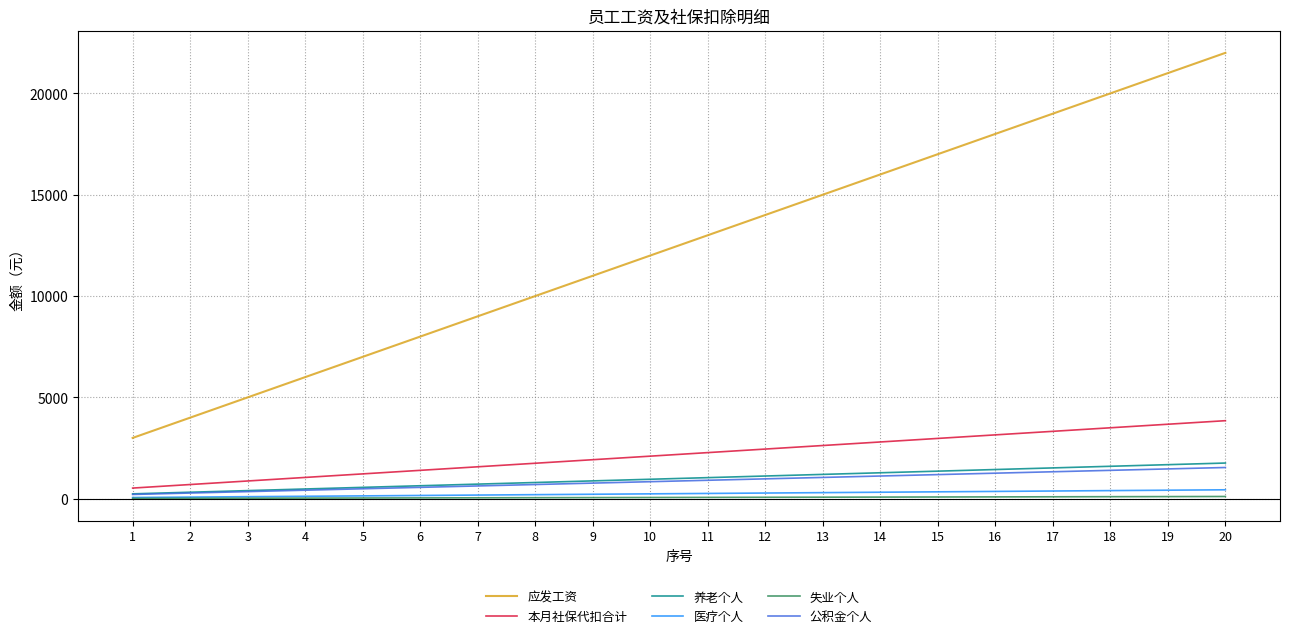

What is the difference between the highest and lowest values at 12?

13930